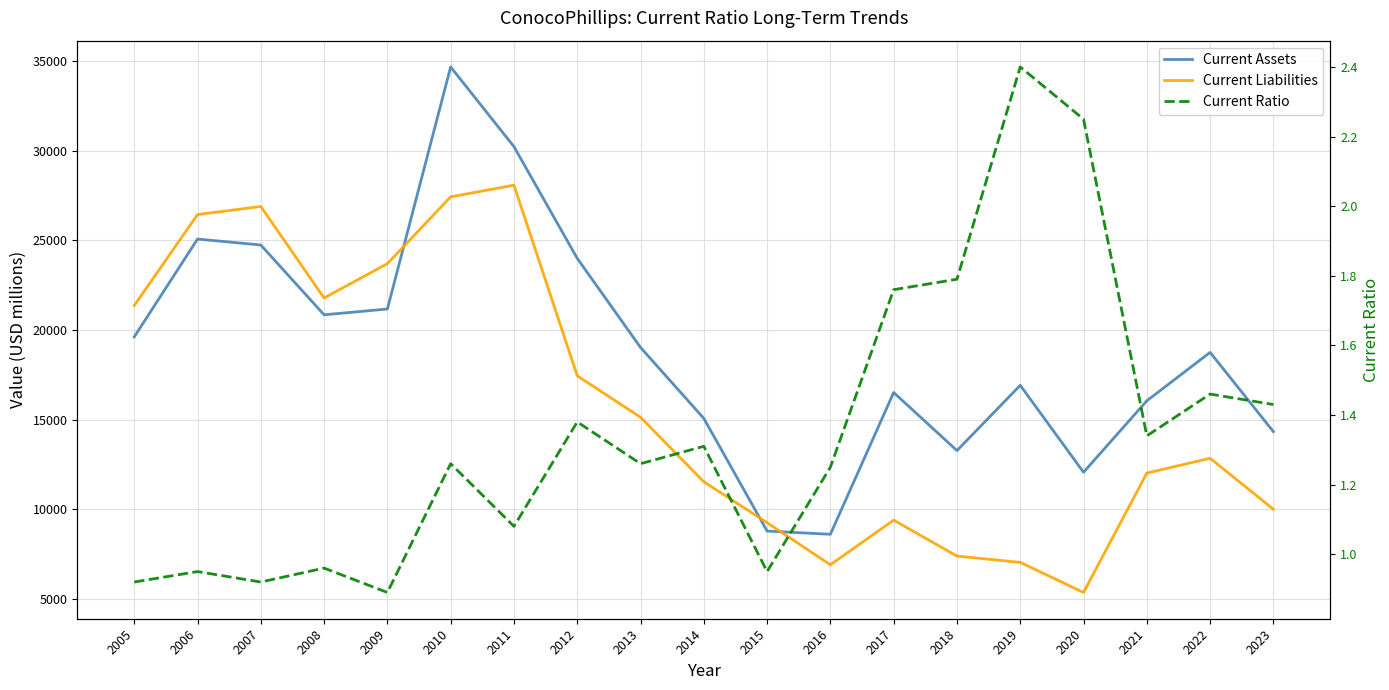

True or false: Current Liabilities and Current Ratio cross at least once.

False